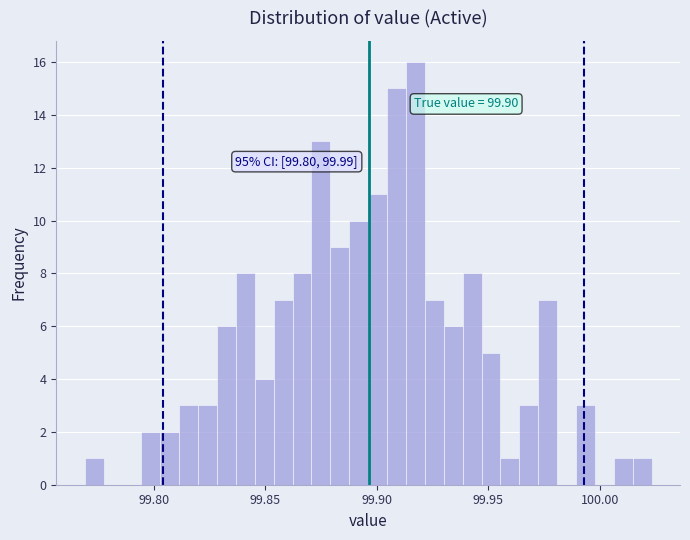

Around what value on the x-axis is the tallest bar? Give the approximate position of its centre, as read against the axis.

99.915